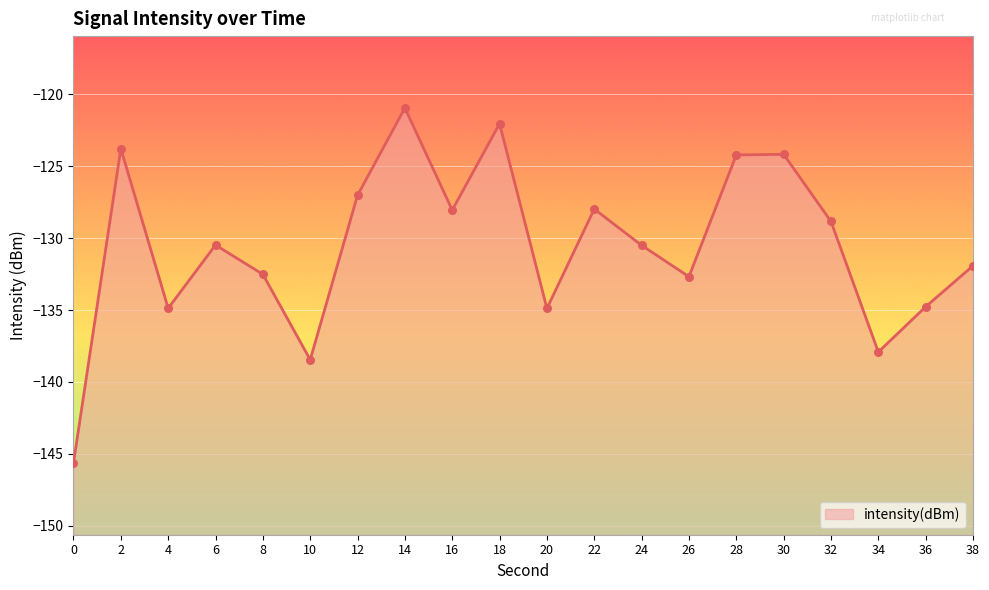

What is the change in value from 2 to 22?

-4.2